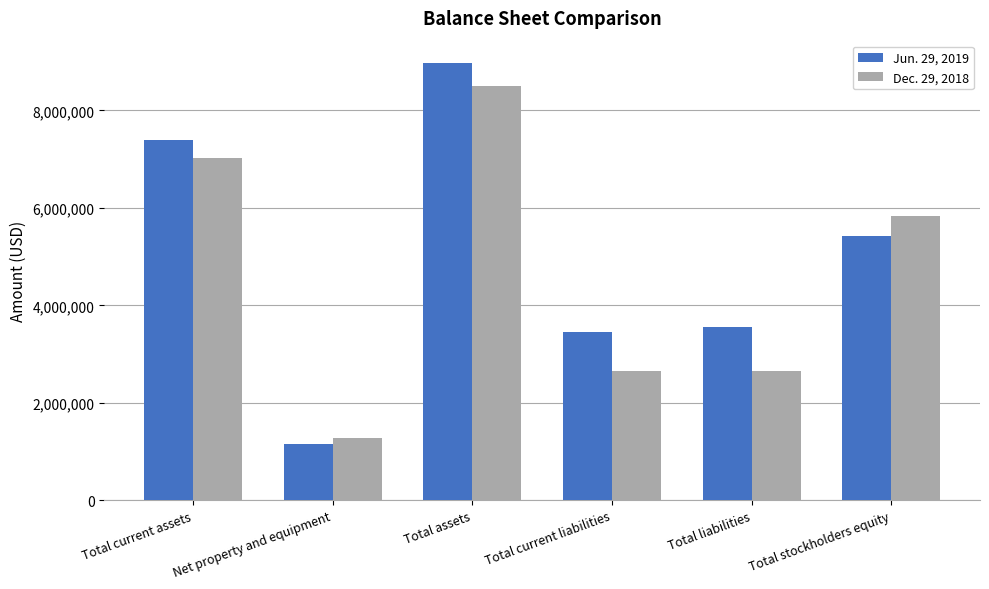

Reading left to right, transcribe all the data shown in this chart.

Jun. 29, 2019: Total current assets=7393531	Net property and equipment=1160828	Total assets=8982106	Total current liabilities=3459553	Total liabilities=3552553	Total stockholders equity=5429553
Dec. 29, 2018: Total current assets=7031166	Net property and equipment=1273186	Total assets=8491099	Total current liabilities=2655578	Total liabilities=2655578	Total stockholders equity=5835521